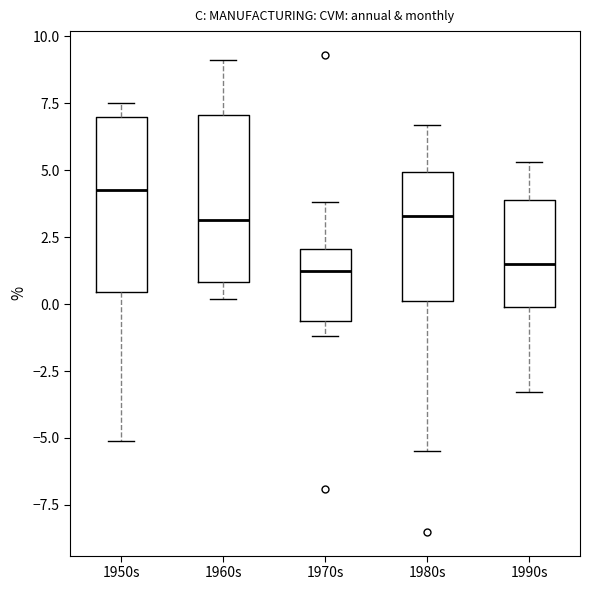

Reading left to right, transcribe this box plot: for each box, give where its median line is, the range the box spans, and where its two whiskers end, as read against the y-axis. The values are not printed on the chart, so give them approximately, as read against the axis.

1950s: median 4.5, box 0.5 to 7.0, whiskers -5.0 to 7.5
1960s: median 3.0, box 1.0 to 7.0, whiskers 0.0 to 9.0
1970s: median 1.5, box -0.5 to 2.0, whiskers -1.0 to 4.0
1980s: median 3.5, box 0.0 to 5.0, whiskers -5.5 to 6.5
1990s: median 1.5, box 0.0 to 4.0, whiskers -3.5 to 5.5